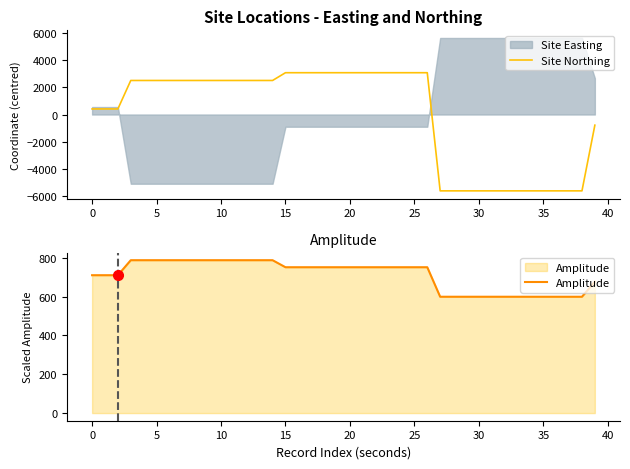

How many intersections are there between Site Northing and Amplitude?

2